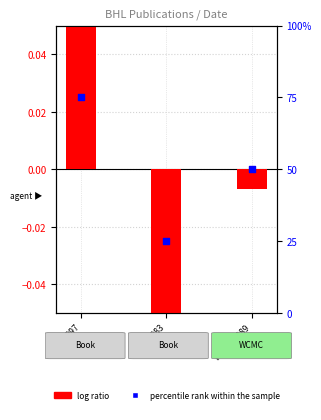

Which series contains the lowest Y value?

log ratio